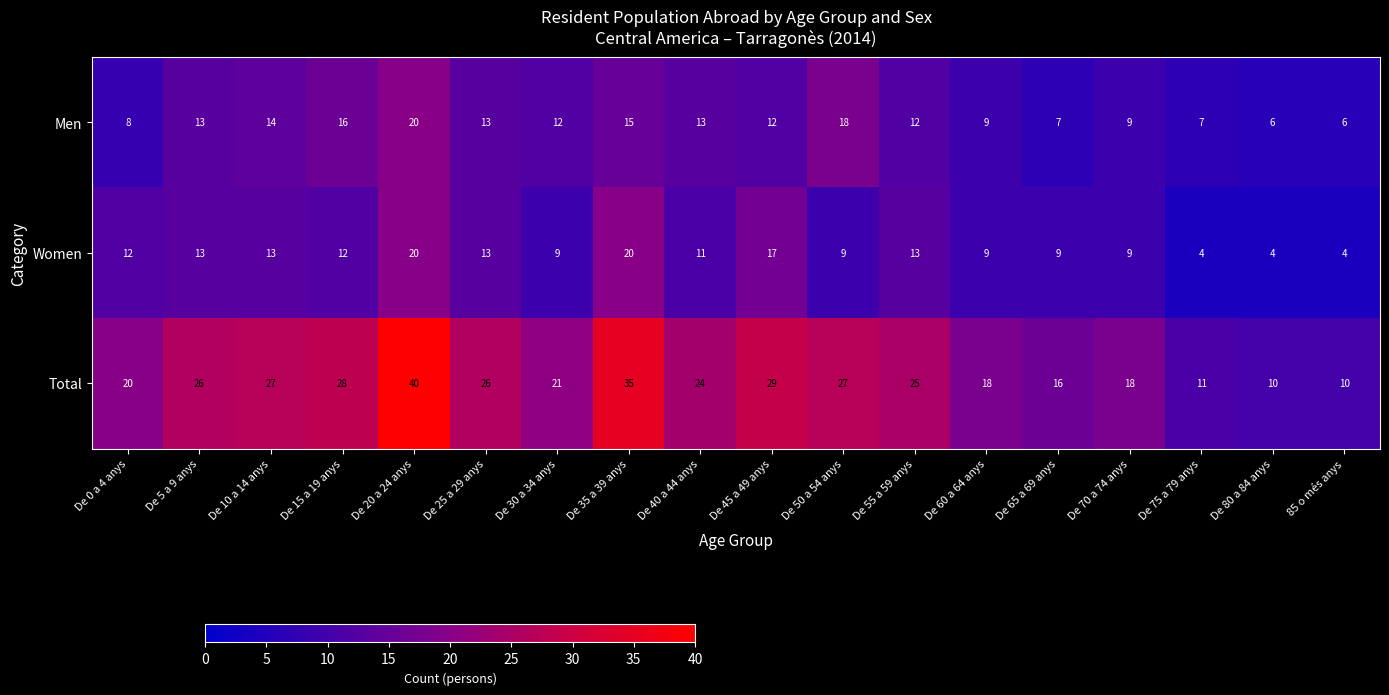

True or false: Women has a value of 12 at De 15 a 19 anys.

True